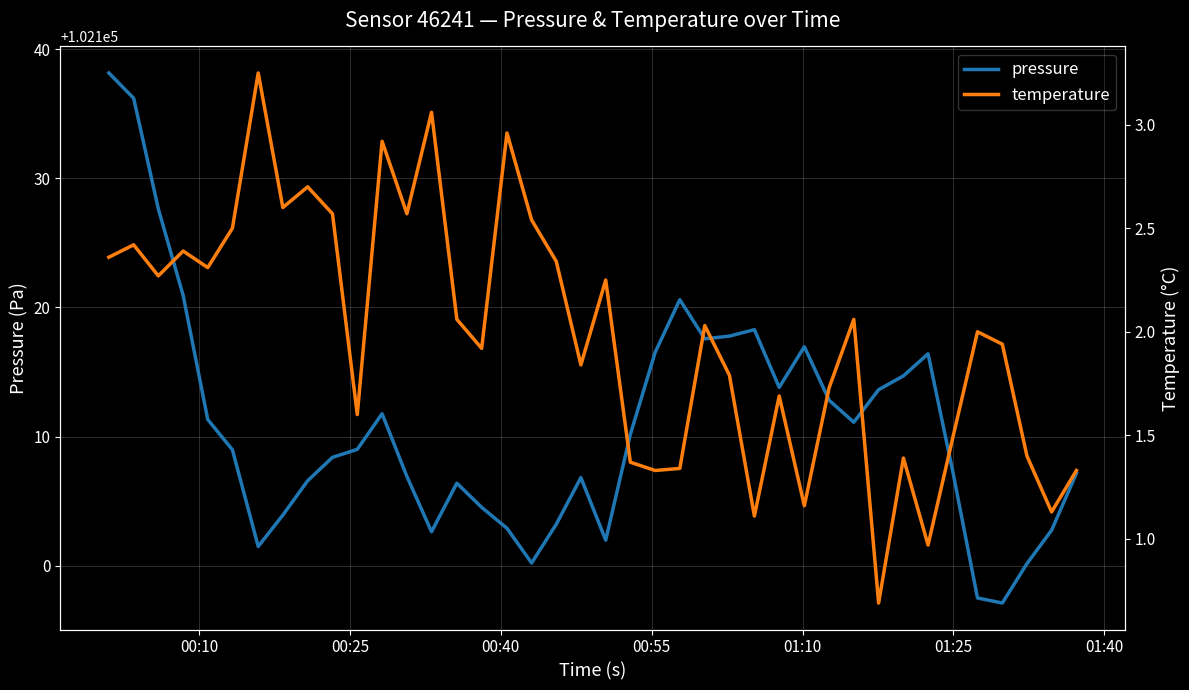

Reading right to left, list all the values displayed in this chart.

pressure: 102107.1	102102.8	102100.2	102097.1	102097.5	102107.3	102116.4	102114.7	102113.6	102111.1	102112.8	102117.0	102113.8	102118.3	102117.8	102117.6	102120.6	102116.5	102110.2	102102.0	102106.8	102103.2	102100.2	102102.9	102104.5	102106.4	102102.6	102106.9	102111.8	102109.0	102108.4	102106.6	102103.9	102101.5	102109.0	102111.3	102120.9	102127.6	102136.2	102138.2
temperature: 1.3	1.1	1.4	1.9	2.0	1.5	1.0	1.4	0.7	2.1	1.7	1.2	1.7	1.1	1.8	2.0	1.3	1.3	1.4	2.2	1.8	2.3	2.5	3.0	1.9	2.1	3.1	2.6	2.9	1.6	2.6	2.7	2.6	3.2	2.5	2.3	2.4	2.3	2.4	2.4